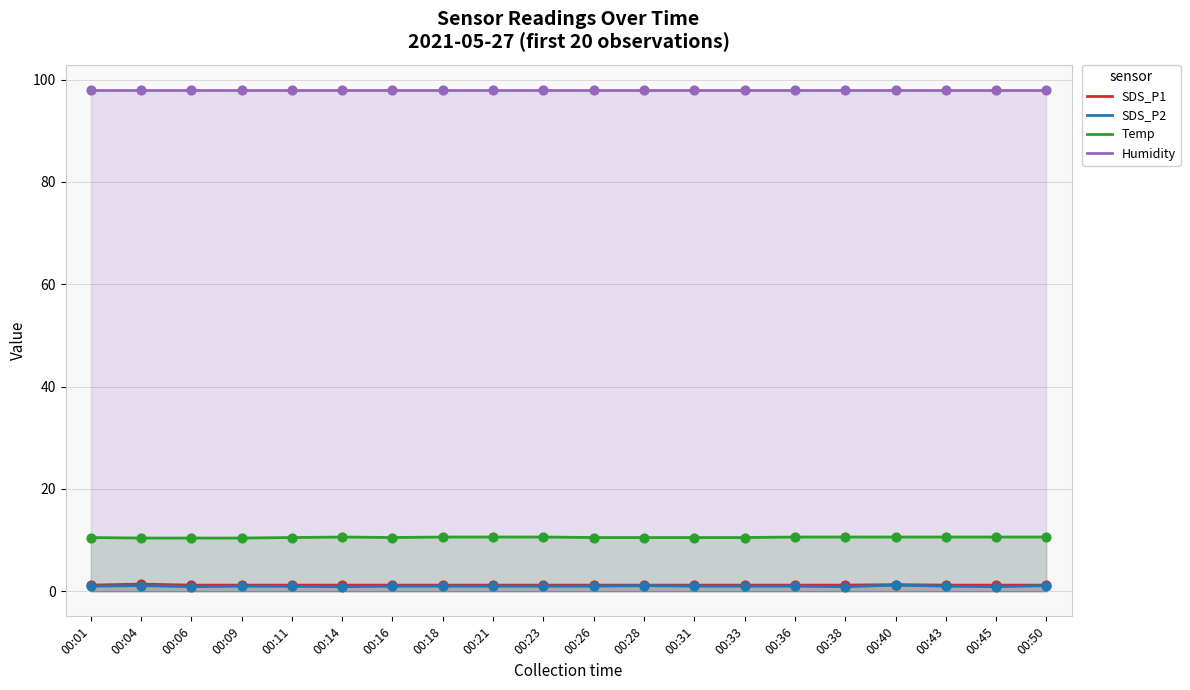

Which series has the largest total across all categories?

Humidity